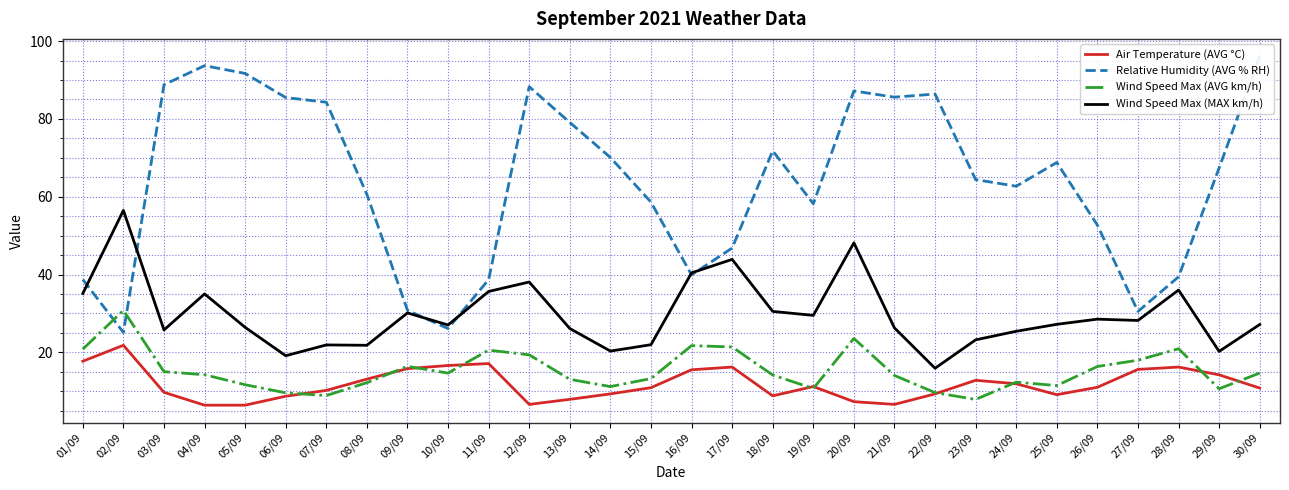

Which series has the widest spread of values?

Relative Humidity (AVG % RH)